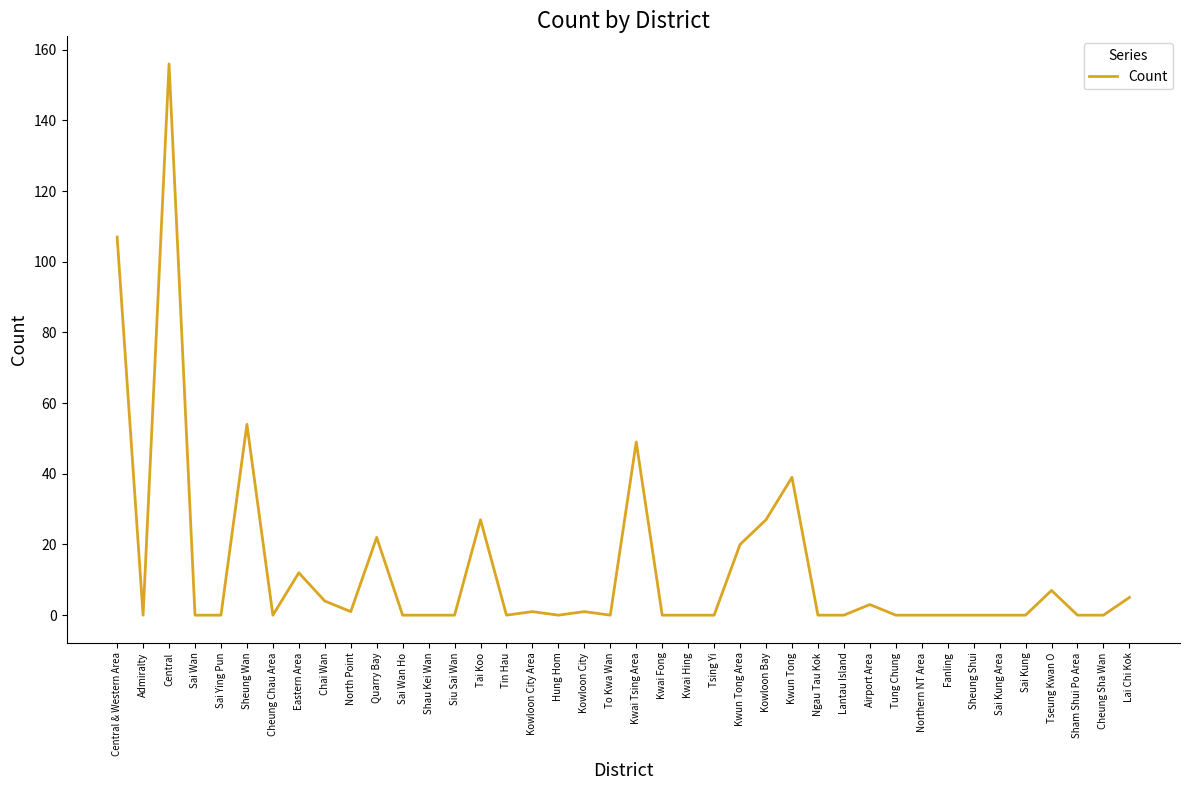

What is the average value?

13